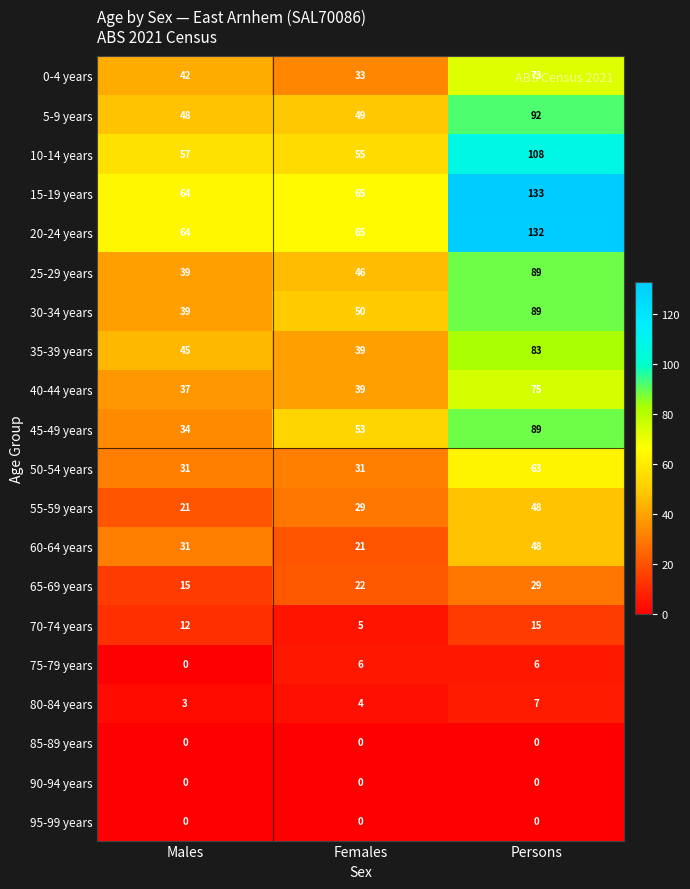

What is the maximum value for 30-34 years?

89